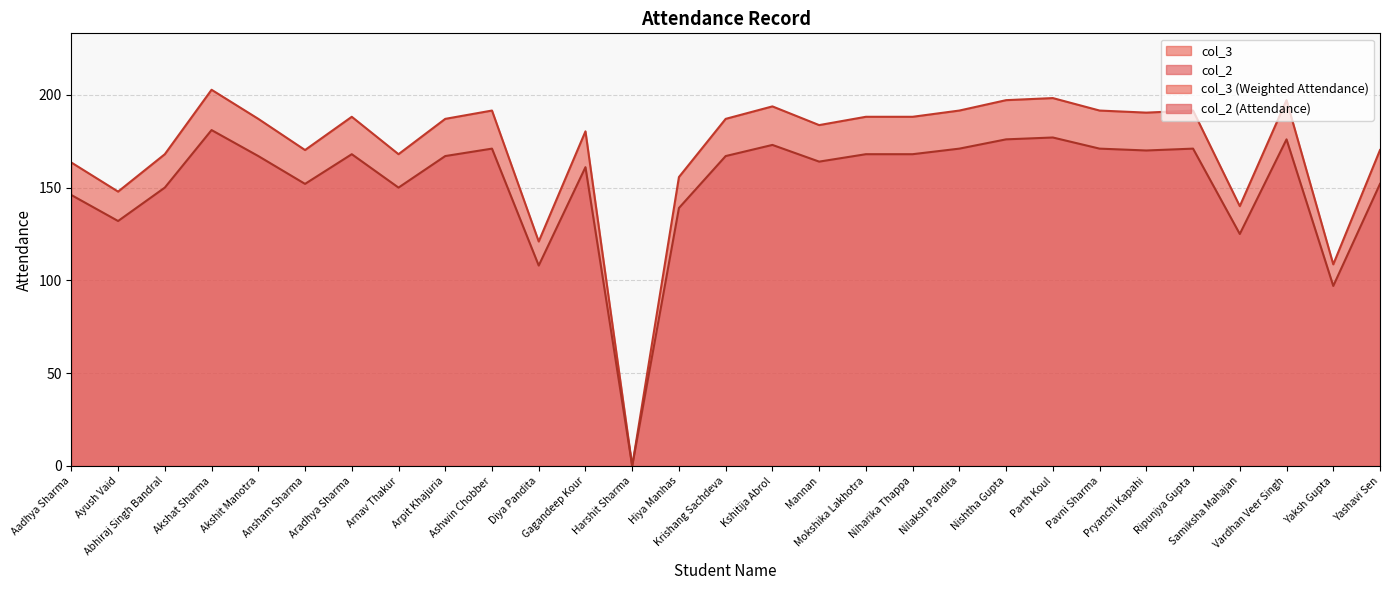

What is the spread (max minus min) of values at Nishtha Gupta?

21.1